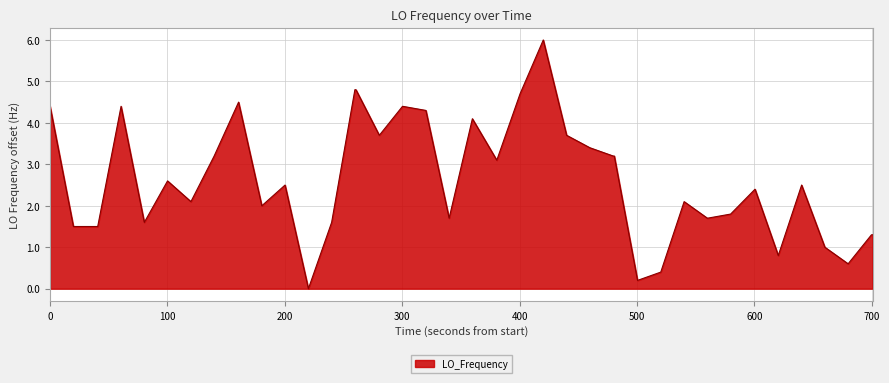

What is the greatest value displayed?

6.0